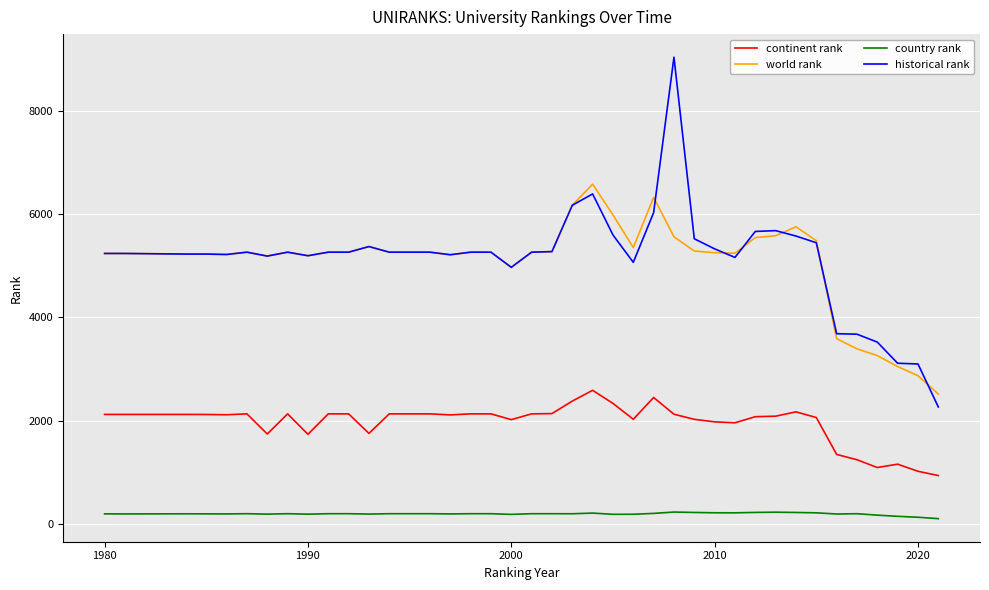

Which series has the largest range (max minus min)?

historical rank